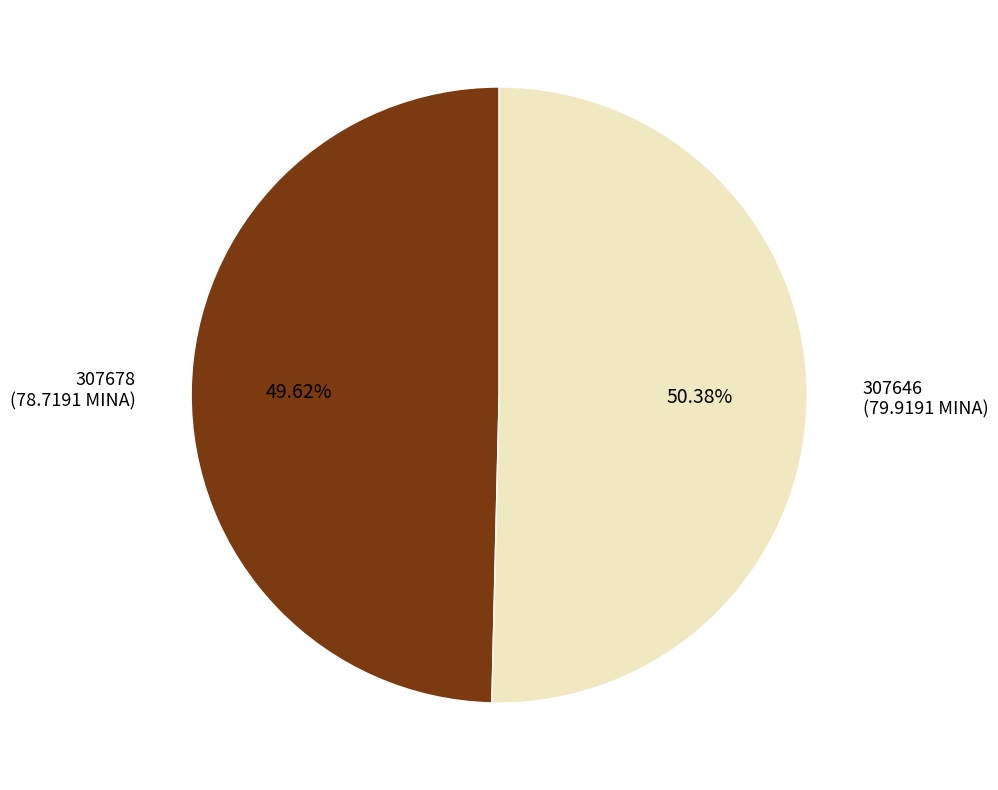

Combined, do 307678 and 307646 account for over 50%?

Yes